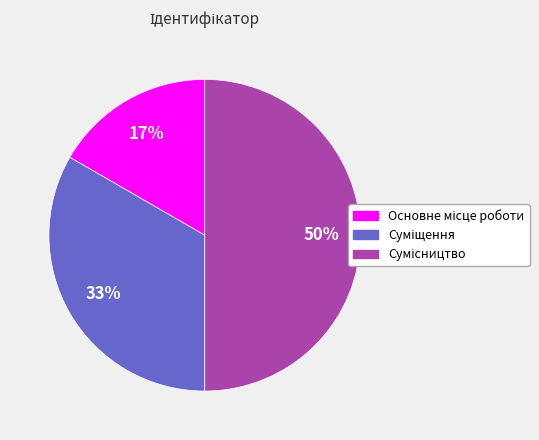

To the nearest percent, what is the average slice percentage?

33%